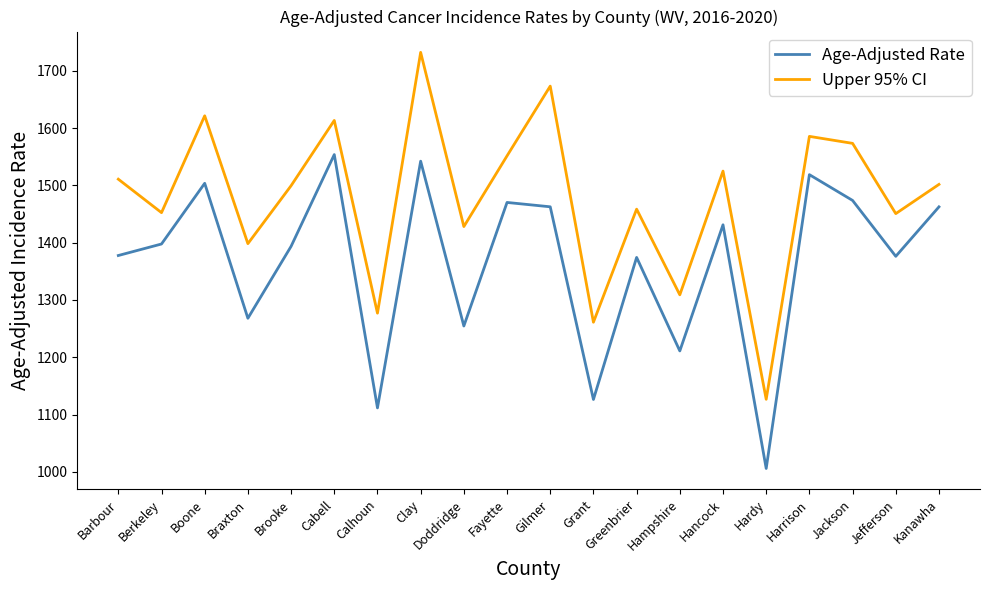

What is the total value across all series at Gilmer?

3135.8